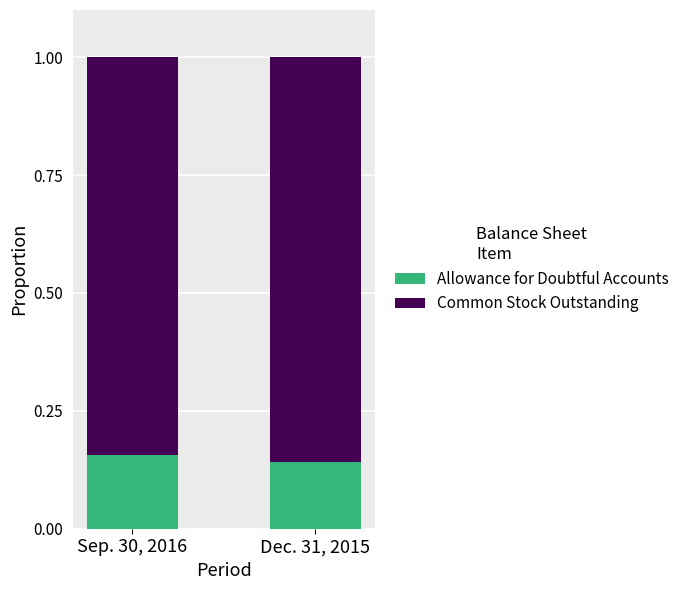

How many bars are there in total?

2